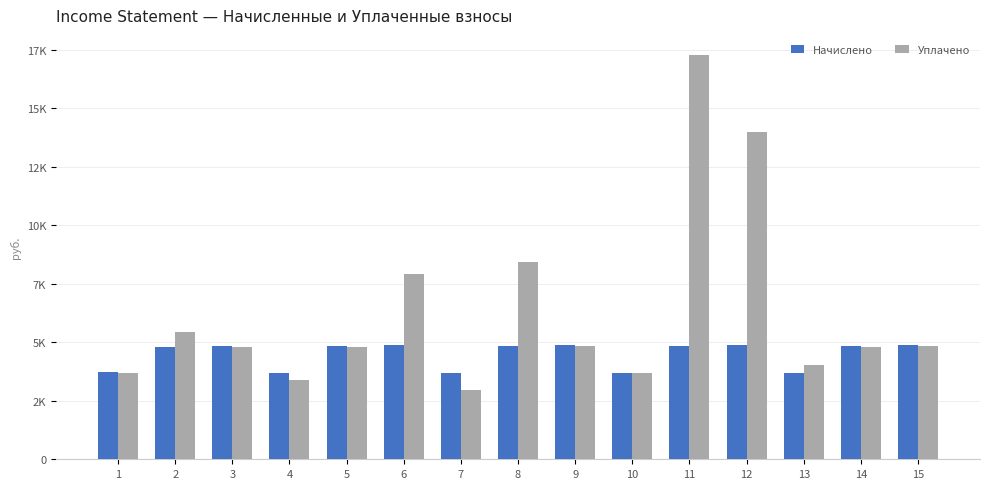

Which series changed the most between 10 and 15?

Начислено